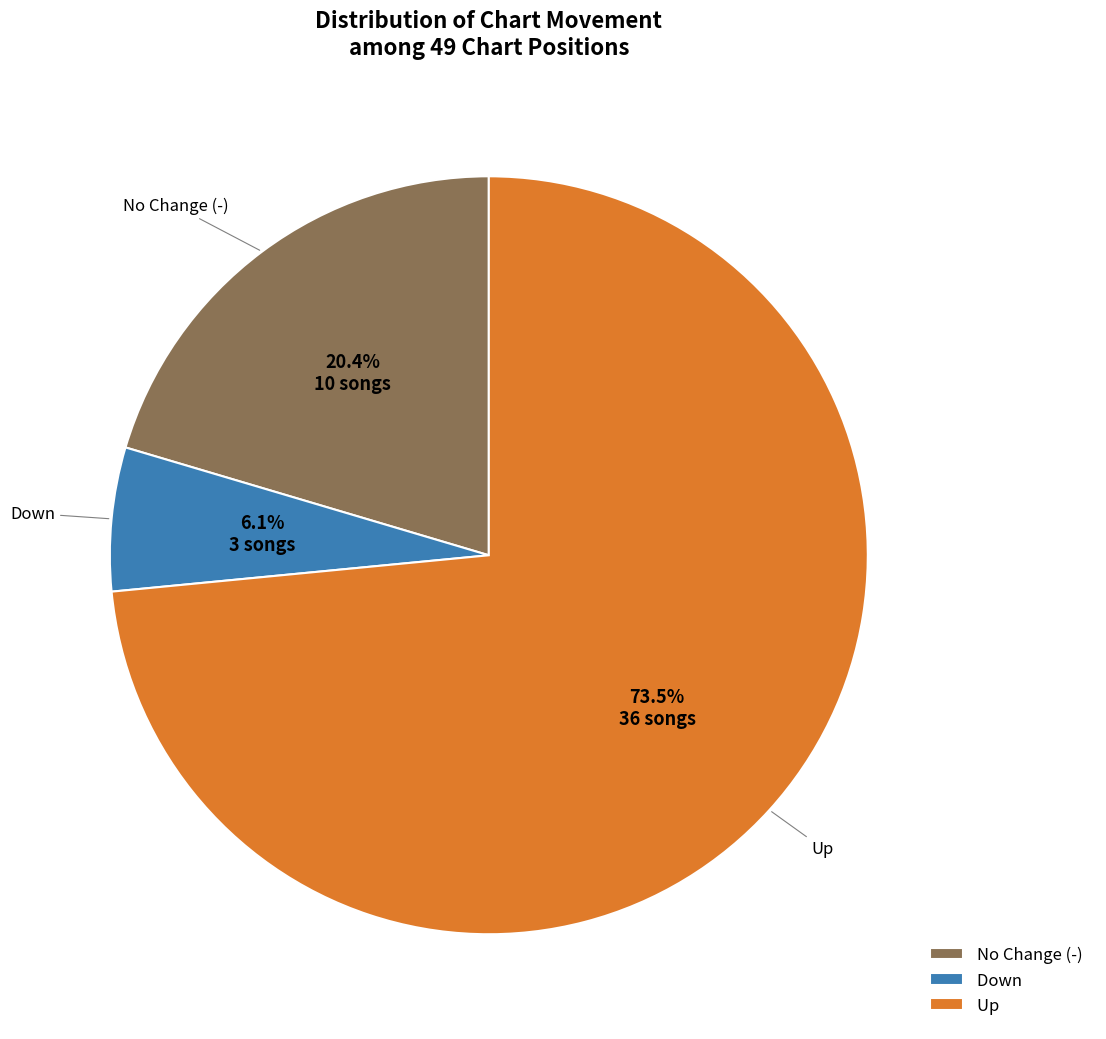

Rank the categories by value from lowest to highest.

Down, No Change (-), Up